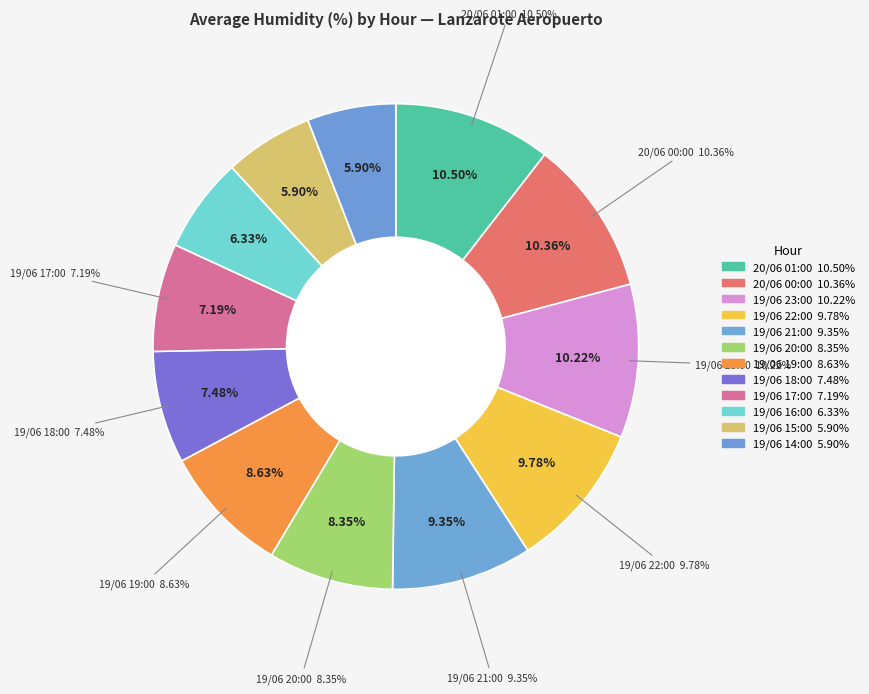

How many segments does this pie chart have?

12